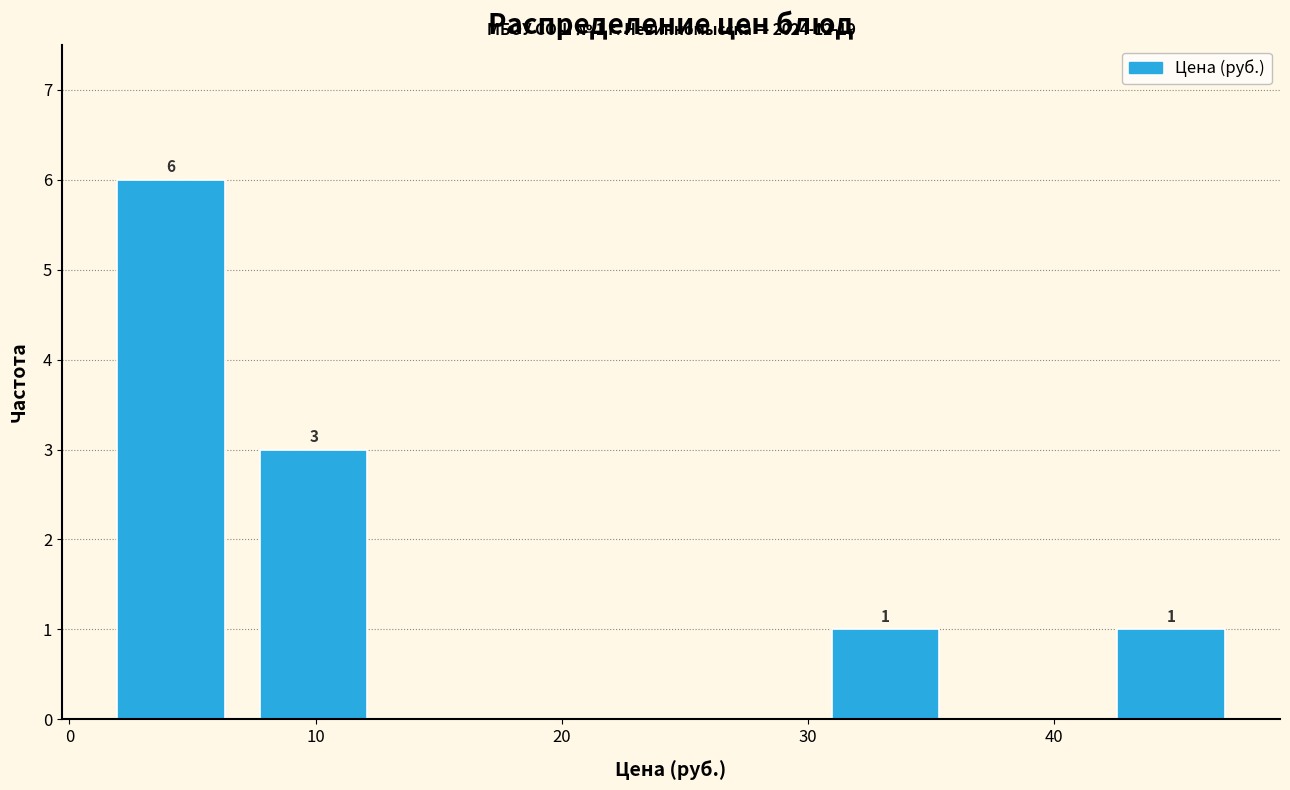

Which range on the x-axis has the tallest bar?

1 to 7